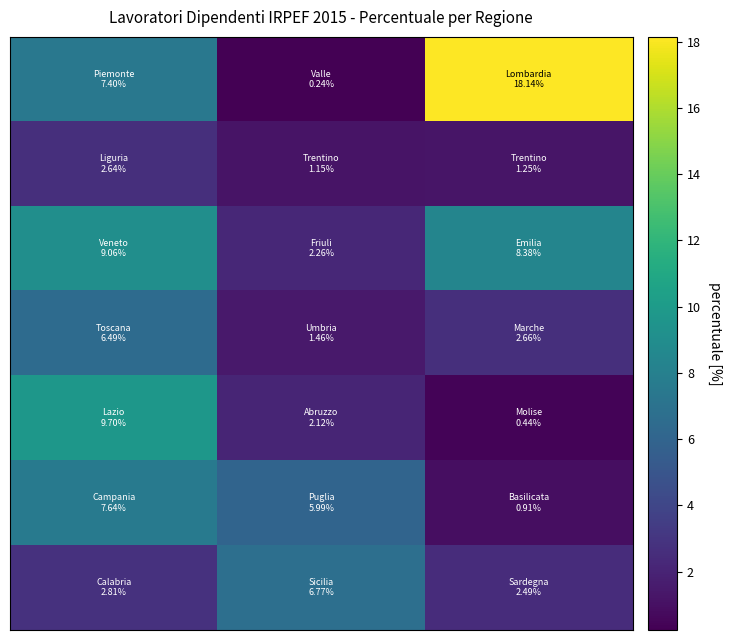

At which category does the chart reach its peak across all series?

2